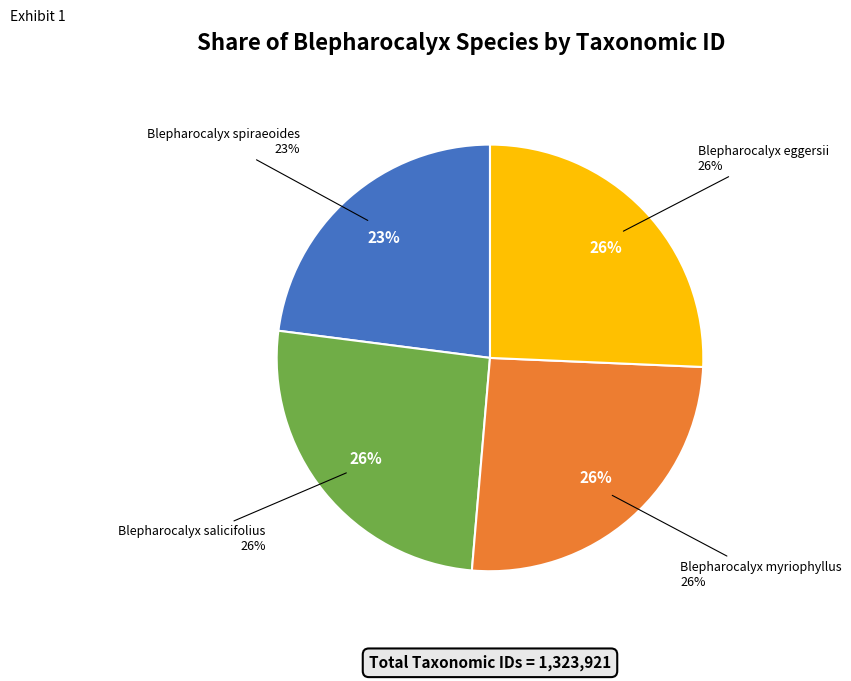

What is the ratio of the value at Blepharocalyx eggersii to the value at Blepharocalyx spiraeoides?

1.1